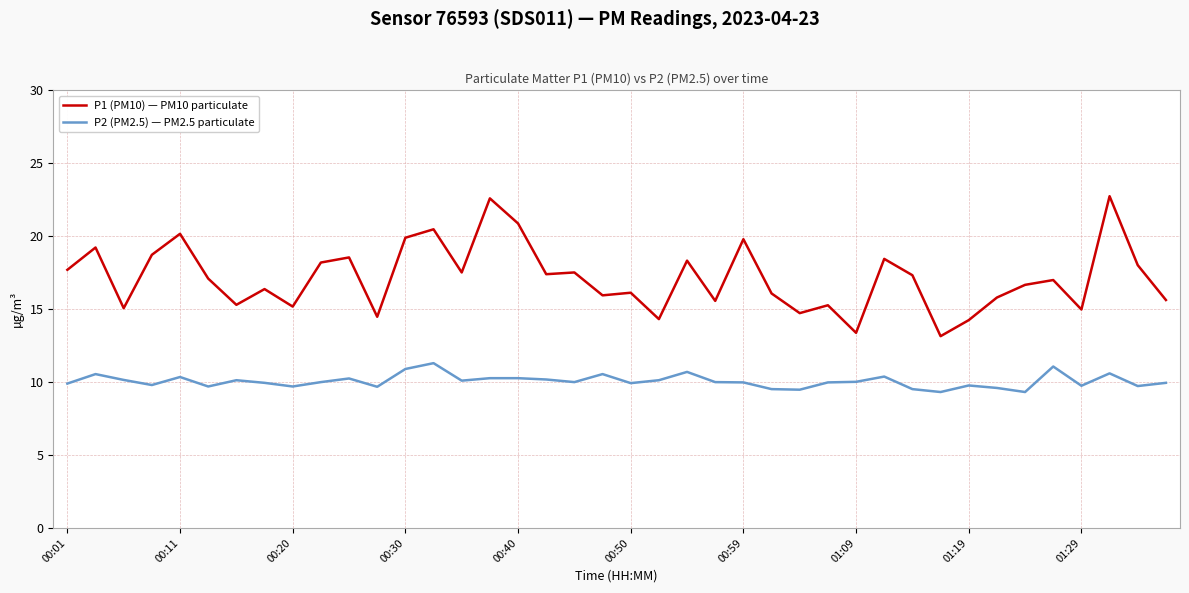

True or false: P1 (PM10) — PM10 particulate and P2 (PM2.5) — PM2.5 particulate cross at least once.

False